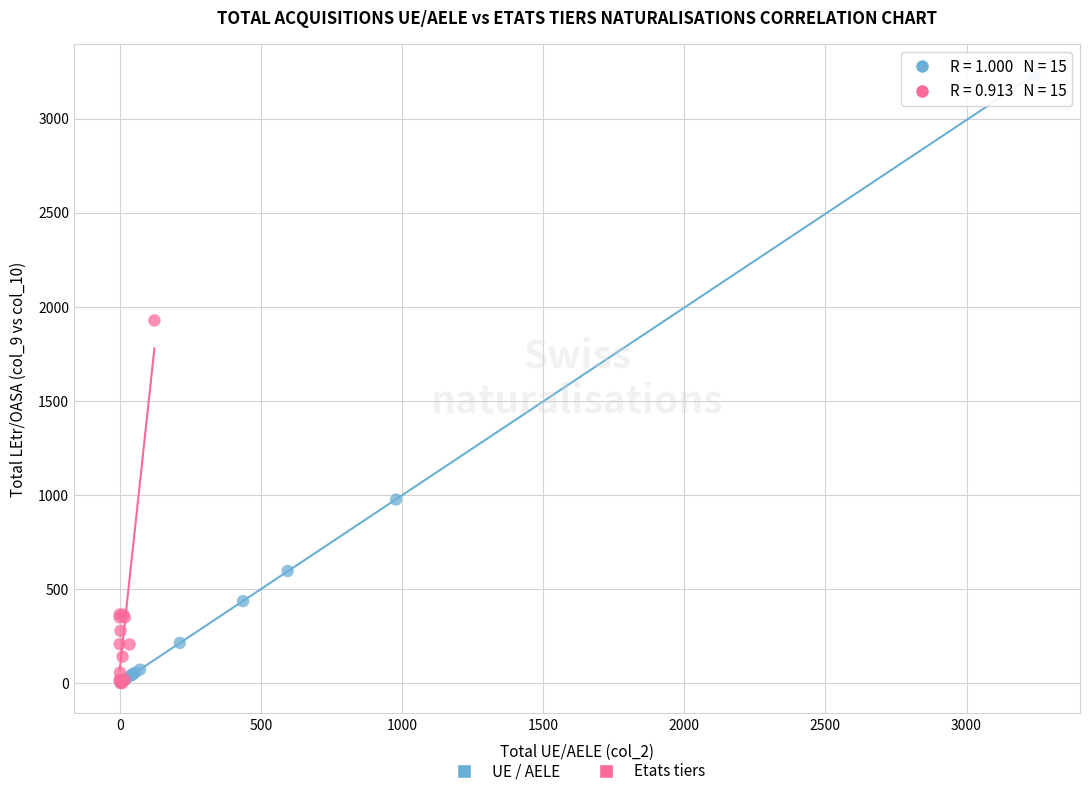

Which series contains the highest Y value?

UE / AELE